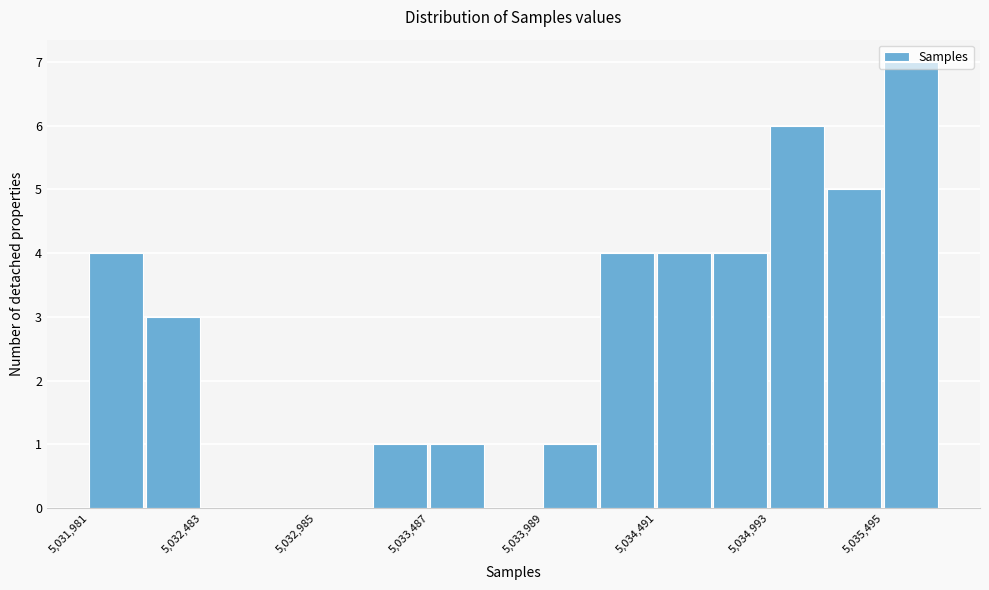

Read against the x-axis, roughly where is the centre of the tallest bar?

5035600